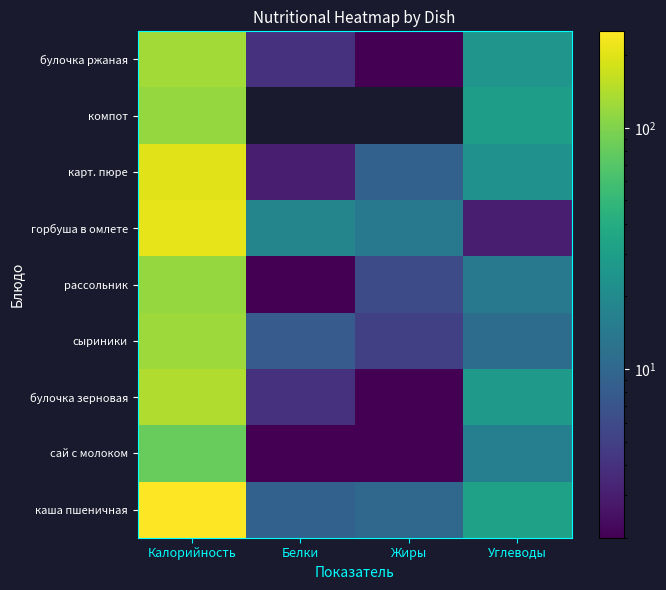

Reading left to right, list all the values displayed in this chart.

каша пшеничная: Калорийность=251	Белки=9	Жиры=10	Углеводы=32
сай с молоком: Калорийность=81	Белки=2	Жиры=2	Углеводы=16
булочка зерновая: Калорийность=142	Белки=4	Жиры=2	Углеводы=27
сыриники: Калорийность=124	Белки=8	Жиры=5	Углеводы=11
рассольник: Калорийность=117	Белки=2	Жиры=6	Углеводы=14
горбуша в омлете: Калорийность=210	Белки=18	Жиры=14	Углеводы=3
карт. пюре: Калорийность=202	Белки=3	Жиры=9	Углеводы=23
компот: Калорийность=117	Белки=0	Жиры=0	Углеводы=30
булочка ржаная: Калорийность=129	Белки=4	Жиры=2	Углеводы=25